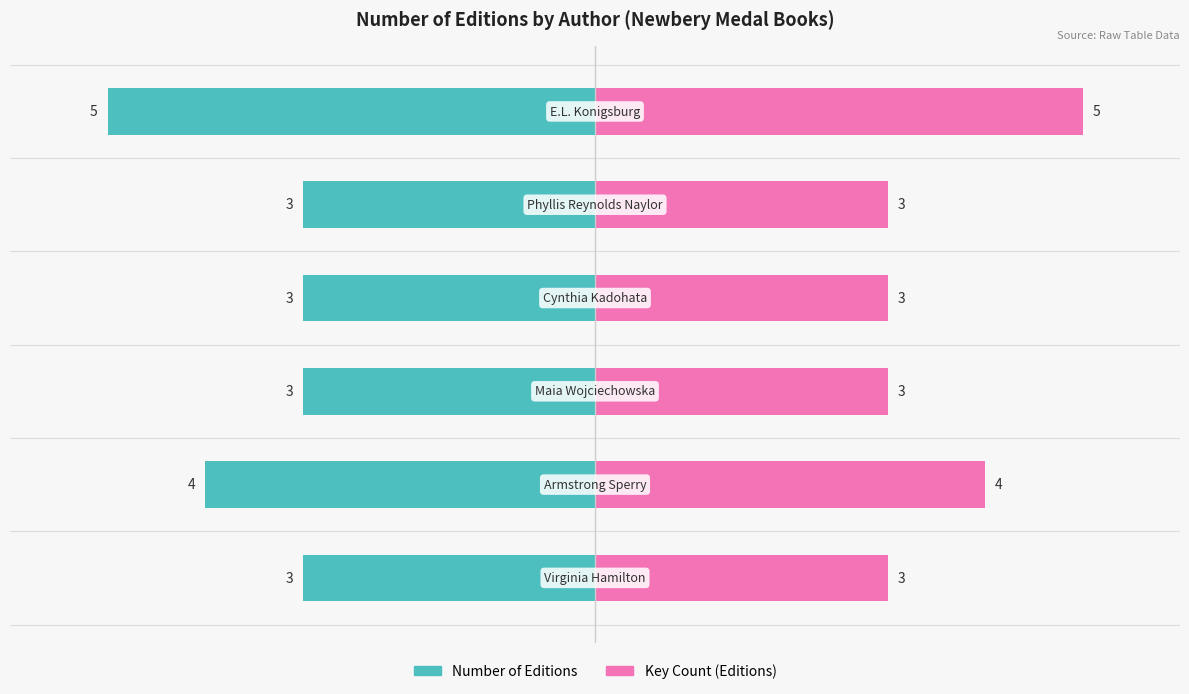

What is the highest value of the Key Count series?

5